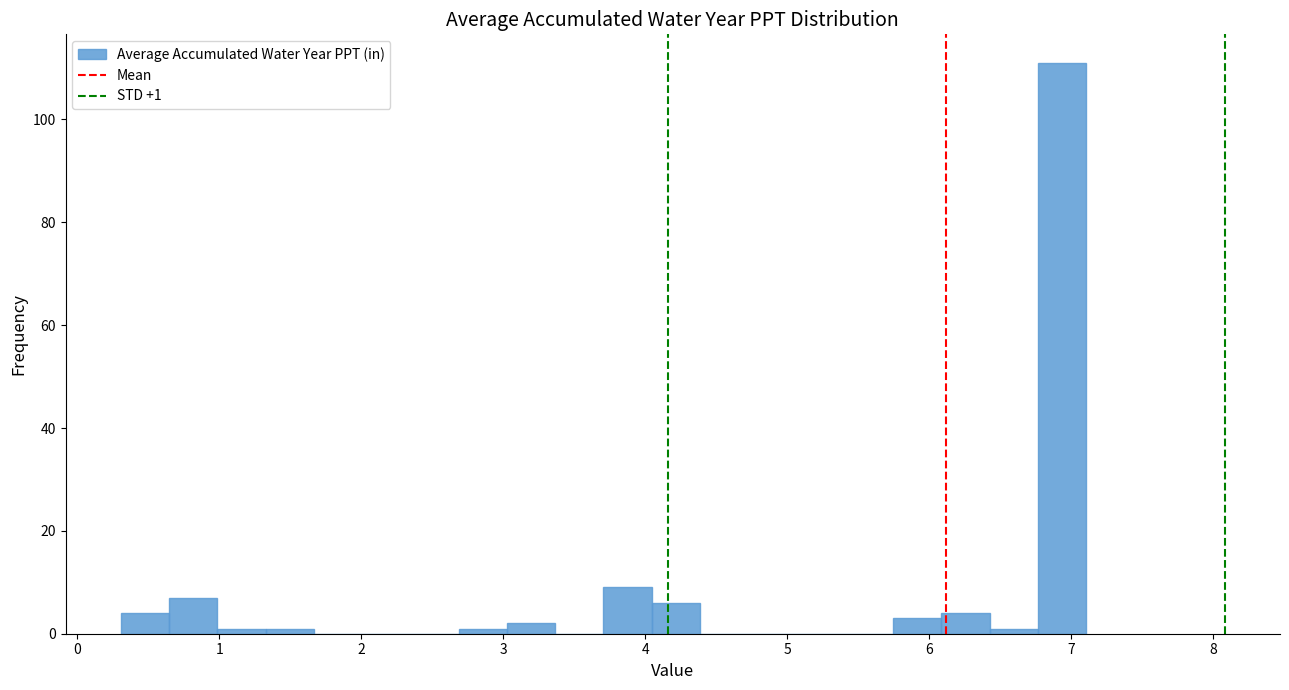

Around what value on the x-axis is the tallest bar? Give the approximate position of its centre, as read against the axis.

6.9